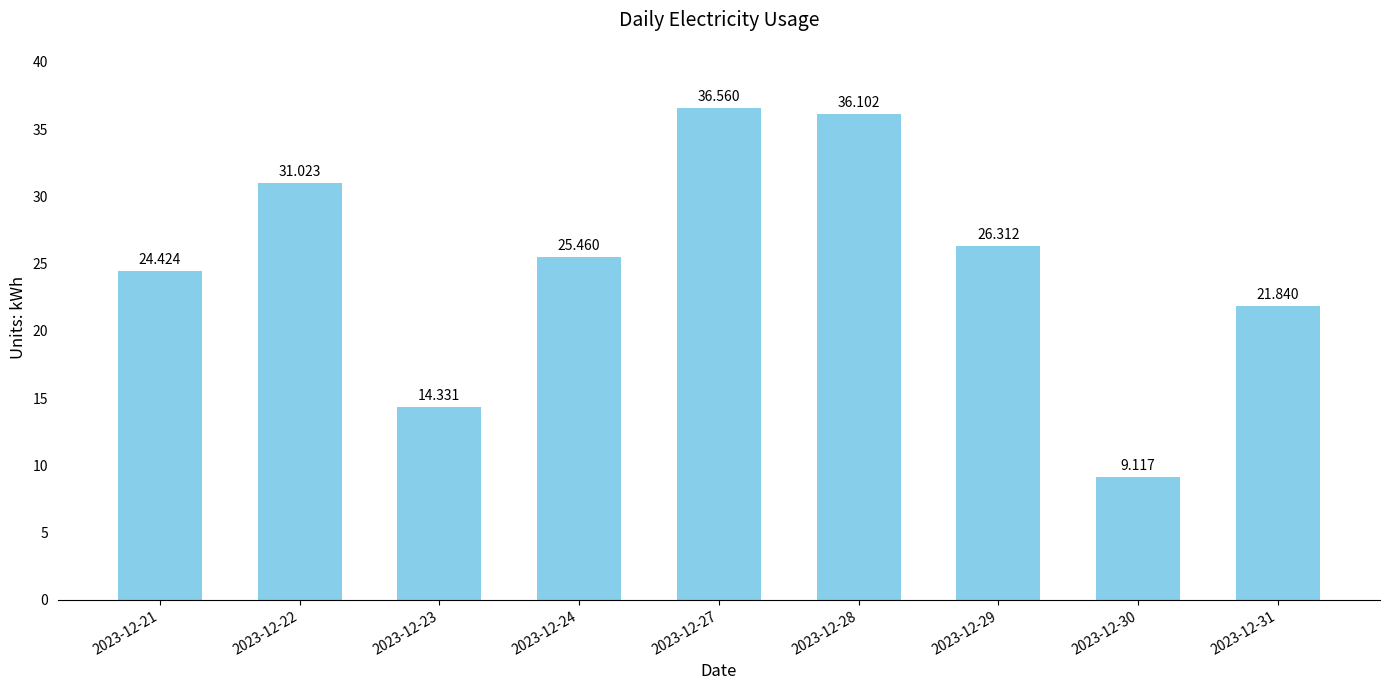

What is the difference between the values at 2023-12-30 and 2023-12-31?

12.7